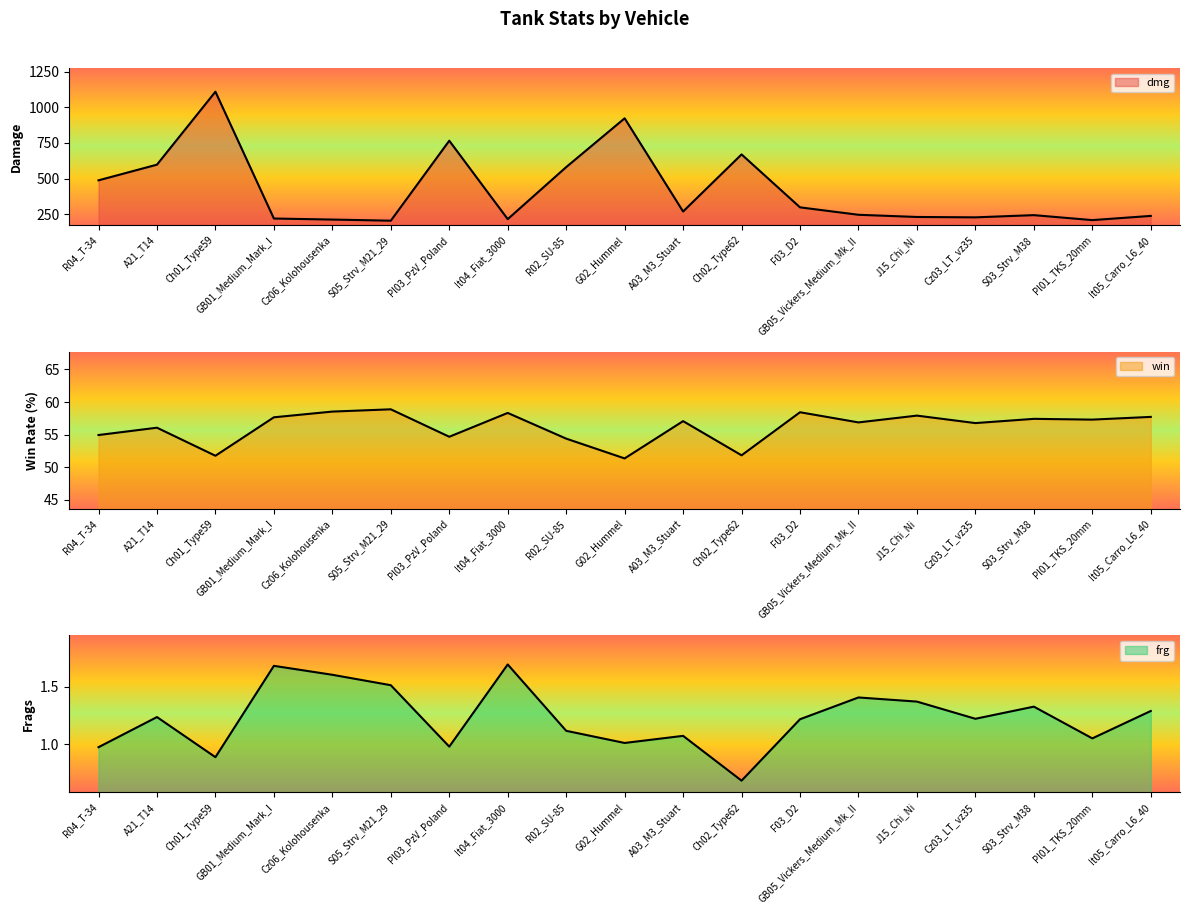

At which label does win reach its minimum?

G02_Hummel